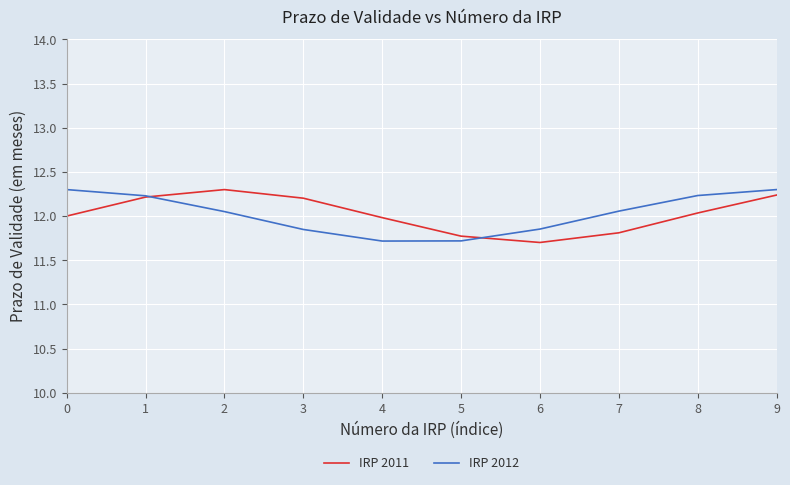

What is the total value across all series at 8?

24.3